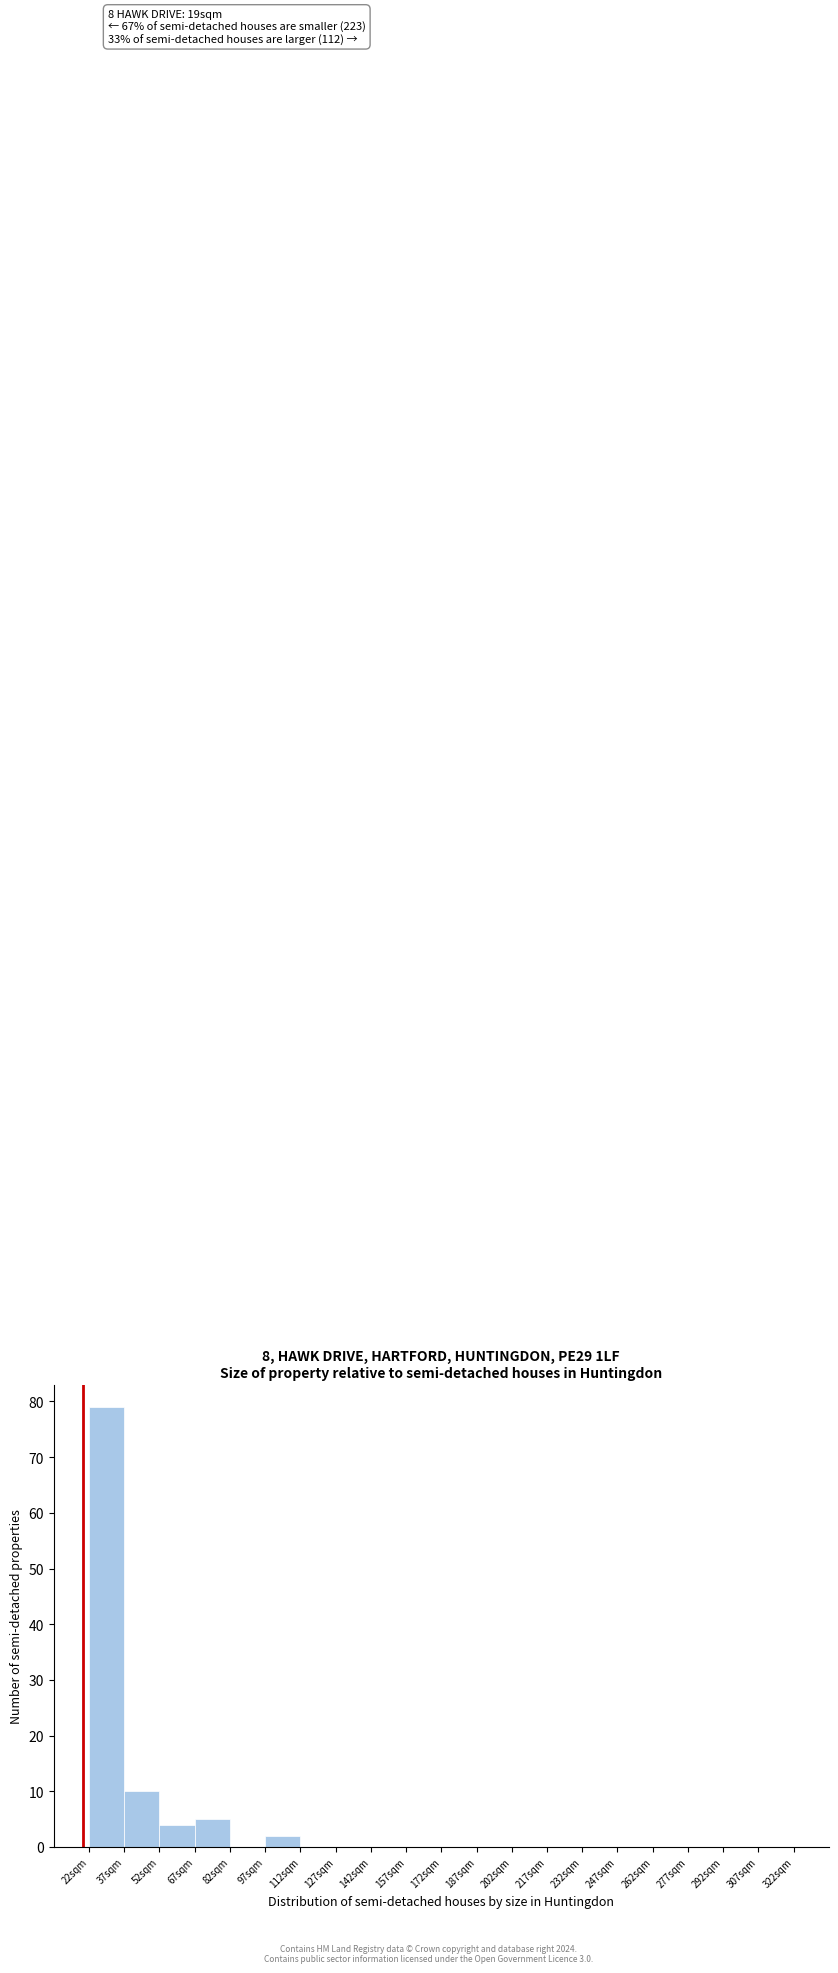

Over which range of the x-axis is the bar tallest?

22 to 37